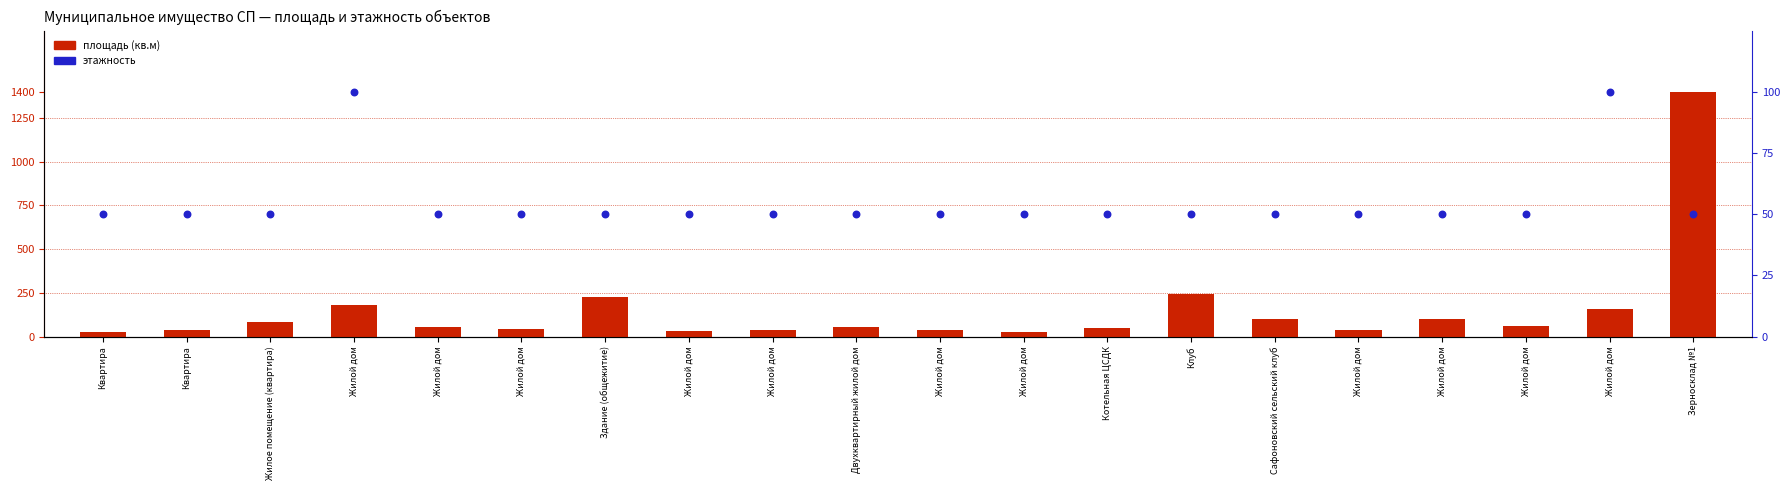

Is the value of этажность at Зерносклад №1 greater than the value of площадь (кв.м) at Жилой дом?

No